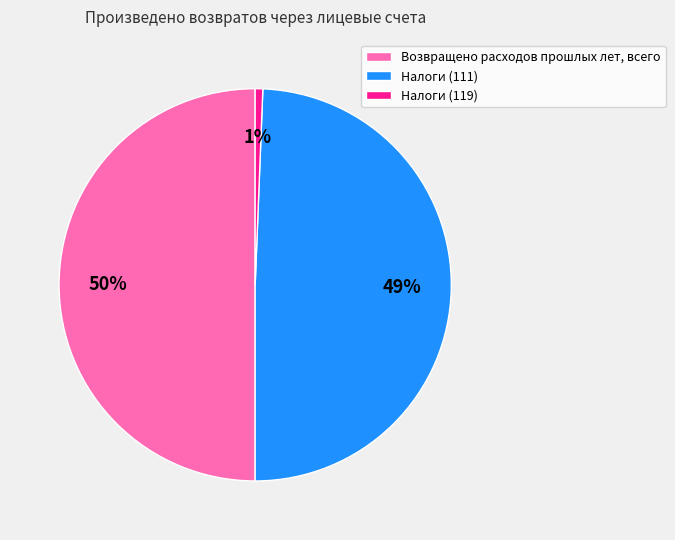

To the nearest percent, what percentage of the pie is Налоги (111)?

49%